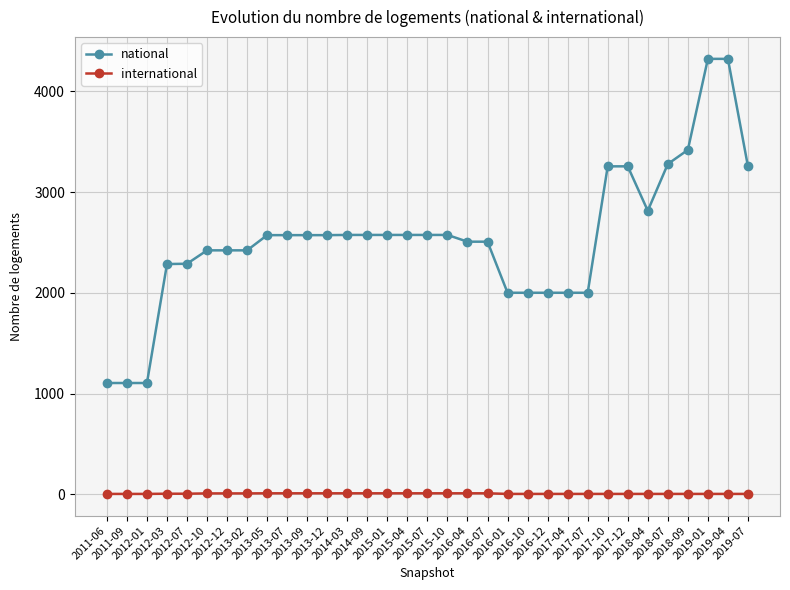

Which series has the largest total across all categories?

national